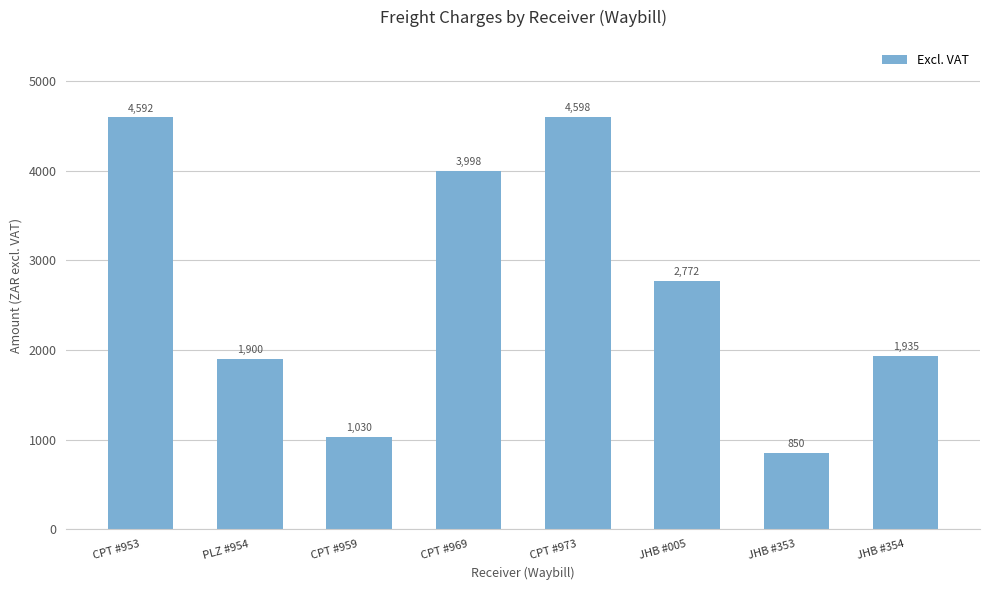

What is the maximum value shown in the chart?

4598.2